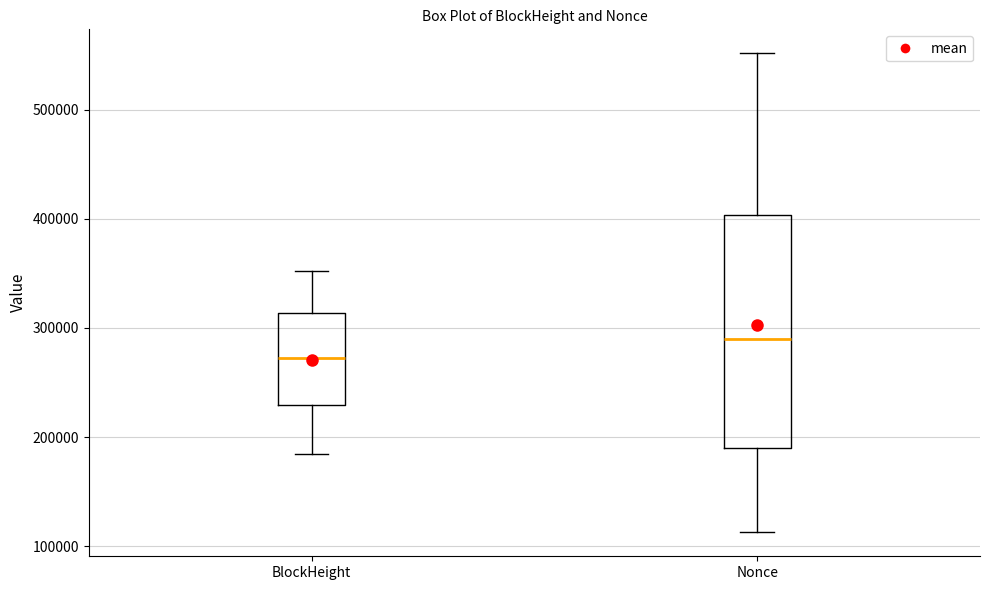

Comparing the boxes themselves (not the whiskers), which one is the tallest?

Nonce